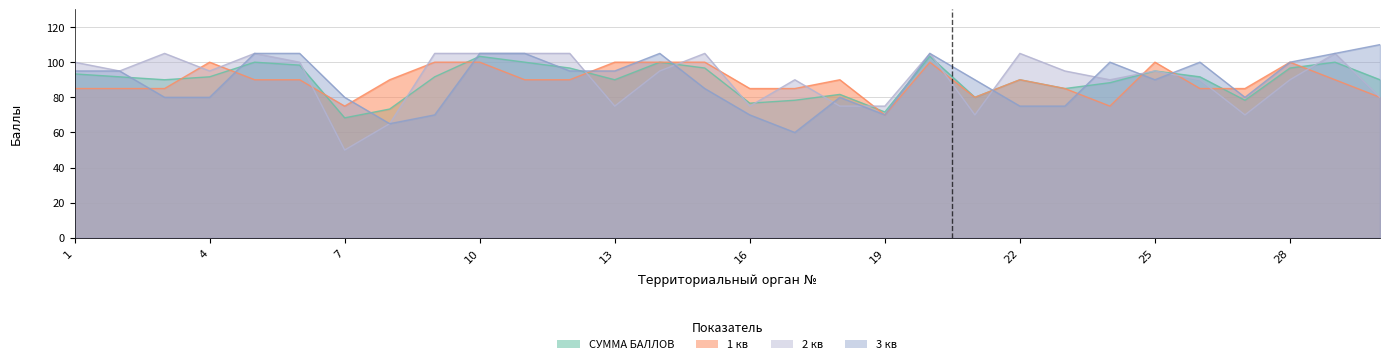

Between 13 and 14, which series saw the biggest shift?

2 кв